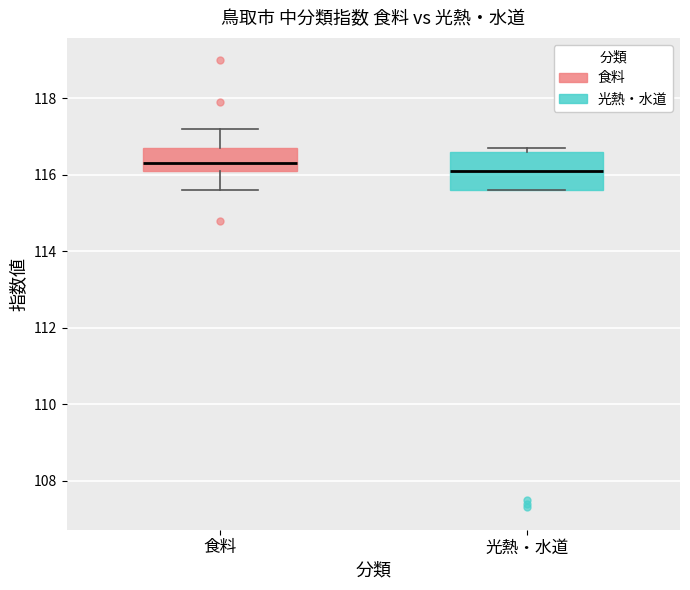

Reading left to right, read every box against the y-axis: the position of its median line, the range the box covers, and the ends of its whiskers. The values are not printed on the chart, so give them approximately, as read against the axis.

食料: median 116.4, box 116.2 to 116.8, whiskers 115.6 to 117.2
光熱・水道: median 116.2, box 115.6 to 116.6, whiskers 115.6 to 116.8